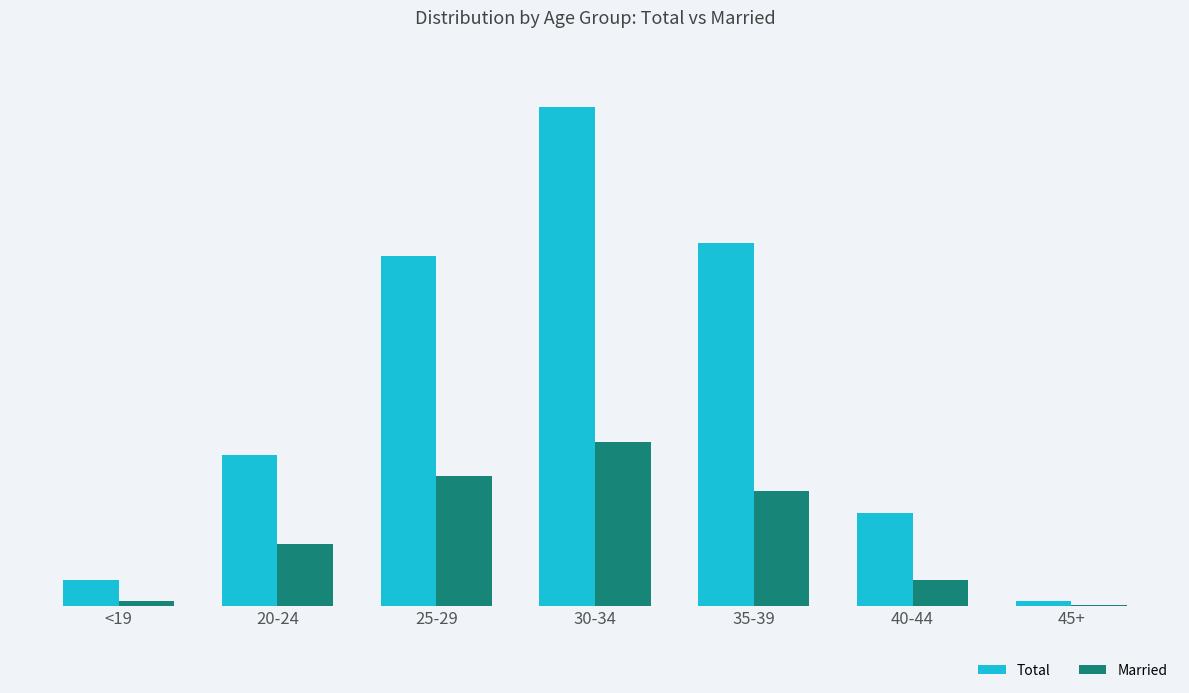

At which category is the sum across all series the highest?

30-34